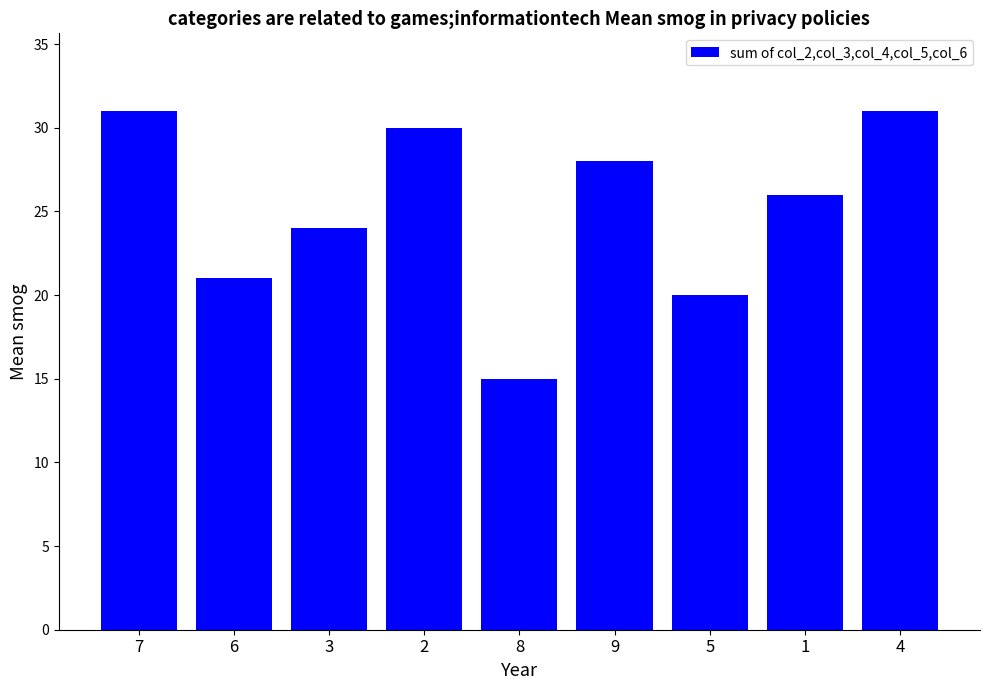

How many distinct data groups are displayed?

1